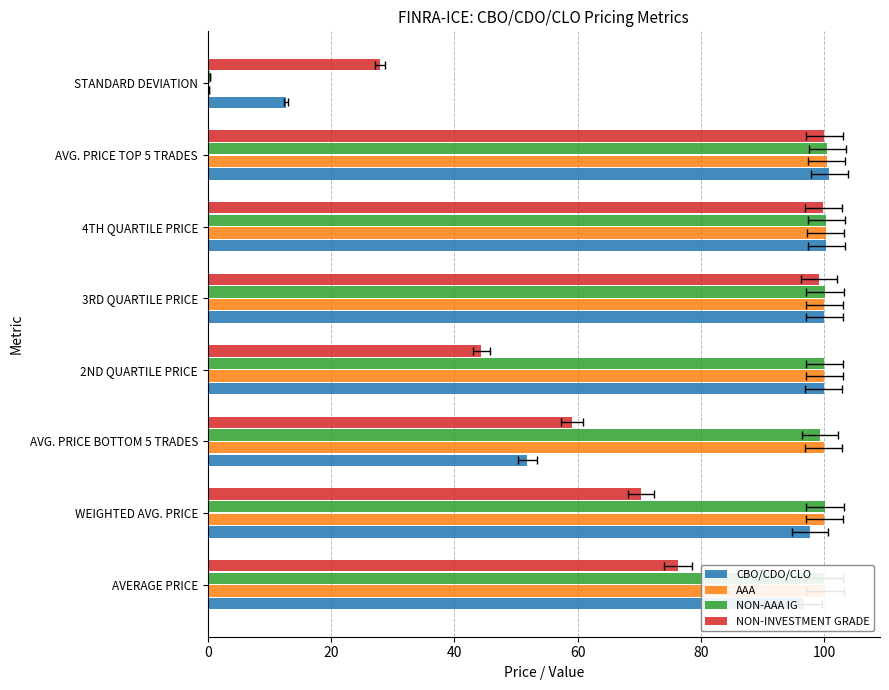

Rank the series by their maximum value, from lowest to highest.

NON-INVESTMENT GRADE, AAA, NON-AAA IG, CBO/CDO/CLO